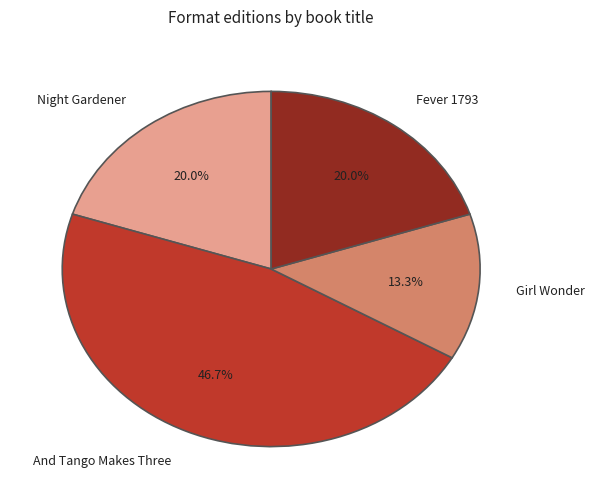

True or false: And Tango Makes Three accounts for 47% of the total.

True